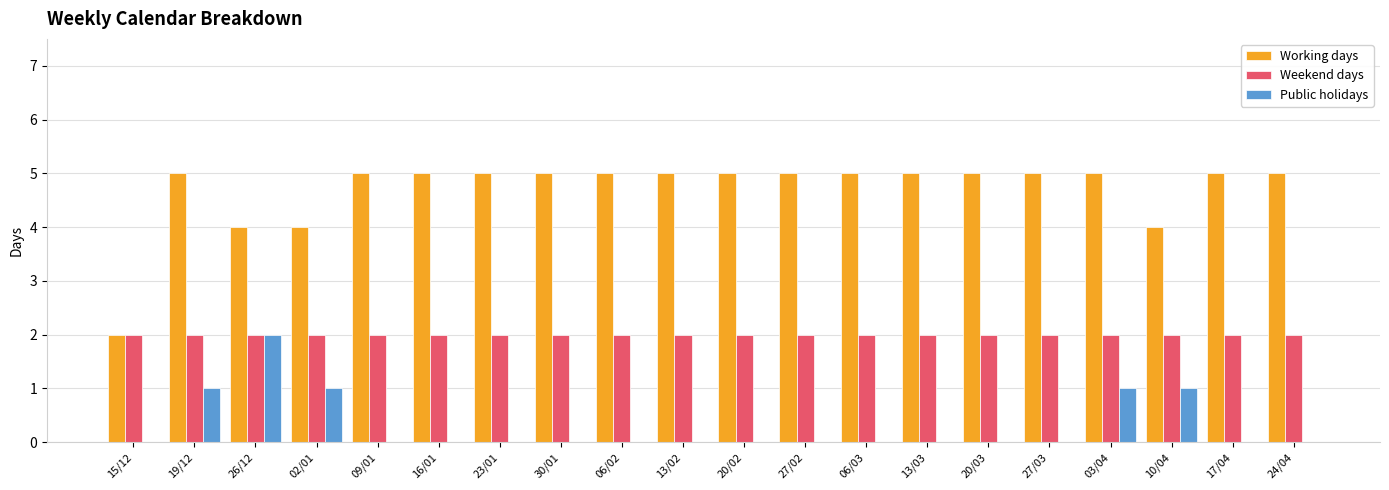

Reading left to right, extract all data points from this chart.

Working days: 15/12=2	19/12=5	26/12=4	02/01=4	09/01=5	16/01=5	23/01=5	30/01=5	06/02=5	13/02=5	20/02=5	27/02=5	06/03=5	13/03=5	20/03=5	27/03=5	03/04=5	10/04=4	17/04=5	24/04=5
Weekend days: 15/12=2	19/12=2	26/12=2	02/01=2	09/01=2	16/01=2	23/01=2	30/01=2	06/02=2	13/02=2	20/02=2	27/02=2	06/03=2	13/03=2	20/03=2	27/03=2	03/04=2	10/04=2	17/04=2	24/04=2
Public holidays: 15/12=0	19/12=1	26/12=2	02/01=1	09/01=0	16/01=0	23/01=0	30/01=0	06/02=0	13/02=0	20/02=0	27/02=0	06/03=0	13/03=0	20/03=0	27/03=0	03/04=1	10/04=1	17/04=0	24/04=0